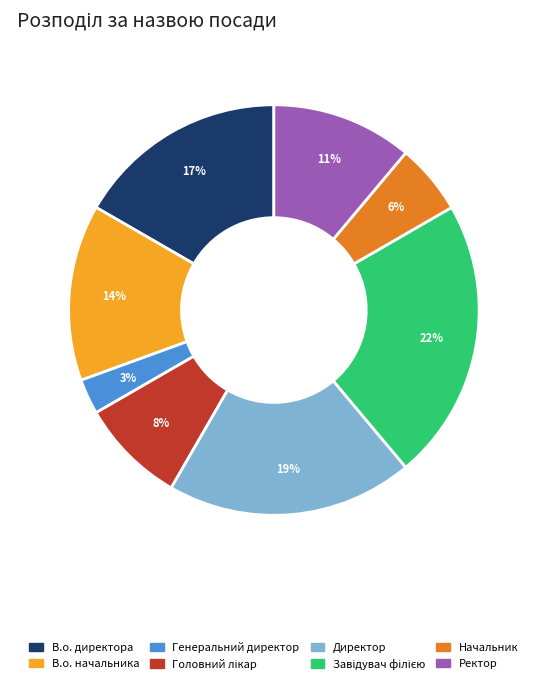

Combined, do Начальник and Директор account for over 50%?

No